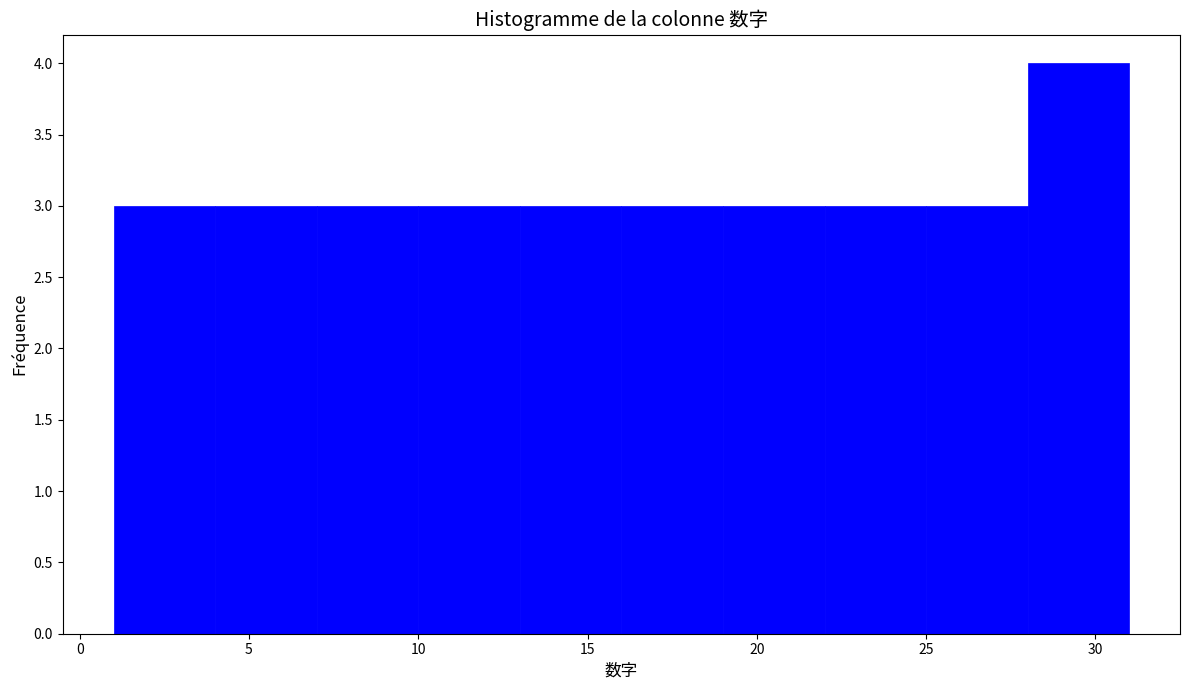

Reading left to right, list every bar in this chart as the range it spans on the x-axis followed by its height. The values are not printed on the chart, so give them approximately, as read against the axis.

1 to 4: 3
4 to 7: 3
7 to 10: 3
10 to 13: 3
13 to 16: 3
16 to 19: 3
19 to 22: 3
22 to 25: 3
25 to 28: 3
28 to 31: 4